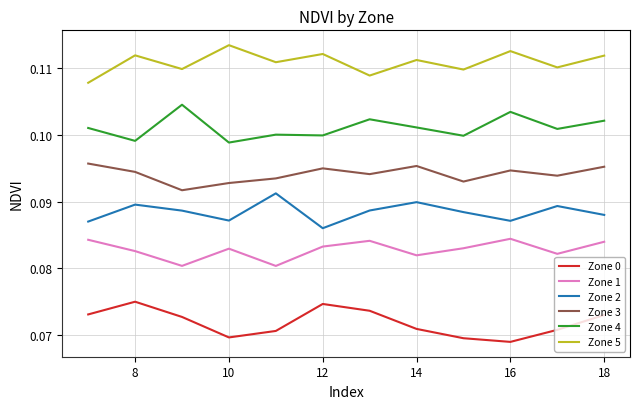

Rank the series by their maximum value, from highest to lowest.

Zone 5, Zone 4, Zone 3, Zone 2, Zone 1, Zone 0